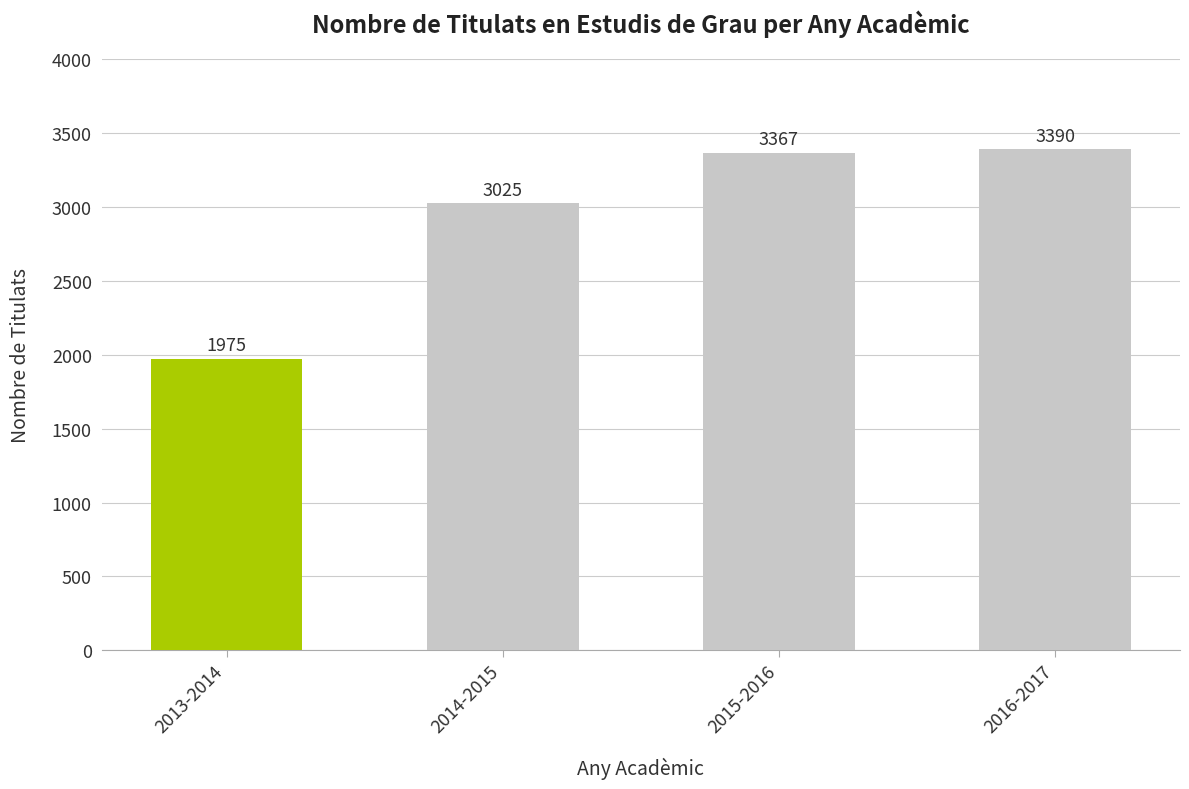

True or false: the data shows 3323 at 2013-2014.

False